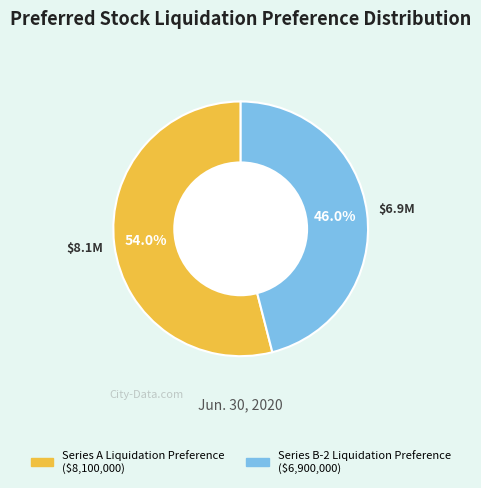

Do Series A Liquidation Preference and Series B-2 Liquidation Preference together represent more than half of the pie?

Yes